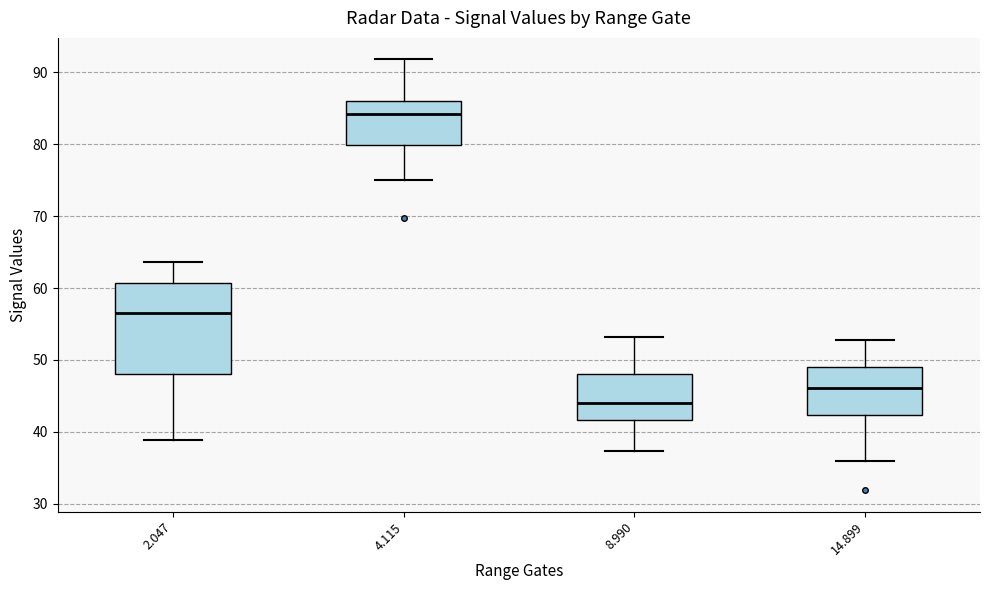

Where does the upper whisker of the box at x = 14.899 end on the y-axis? The values are not printed on the chart, so give them approximately, as read against the axis.

53